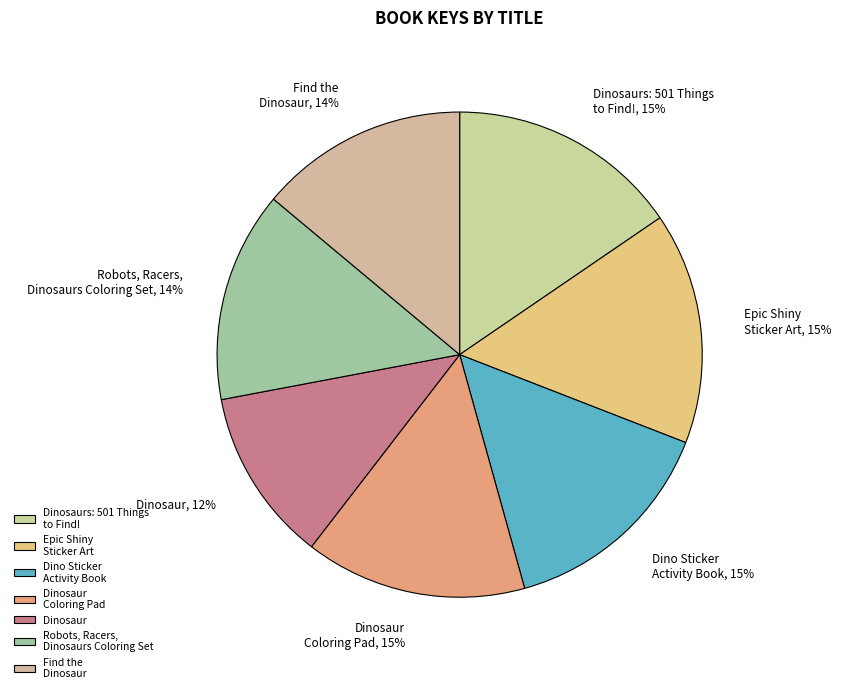

The Dinosaurs: 501 Things to Find! slice represents 2% of the pie. True or false?

False